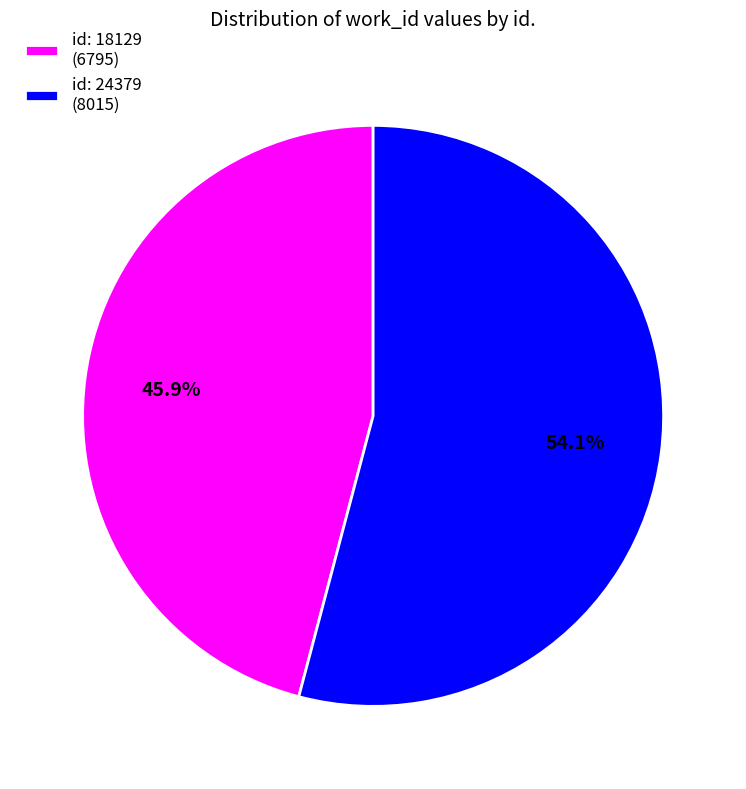

How many slices are in this pie chart?

2